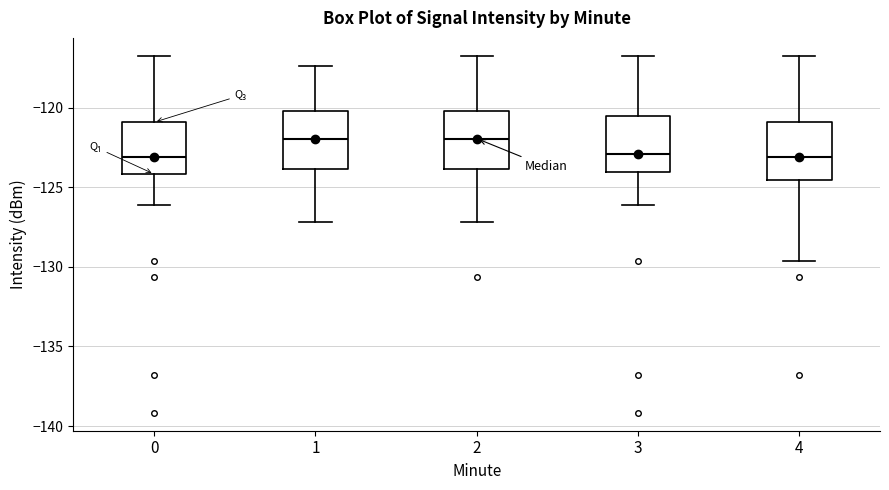

Where is the lower edge of the box at x = 4 on the y-axis? The values are not printed on the chart, so give them approximately, as read against the axis.

-124.5